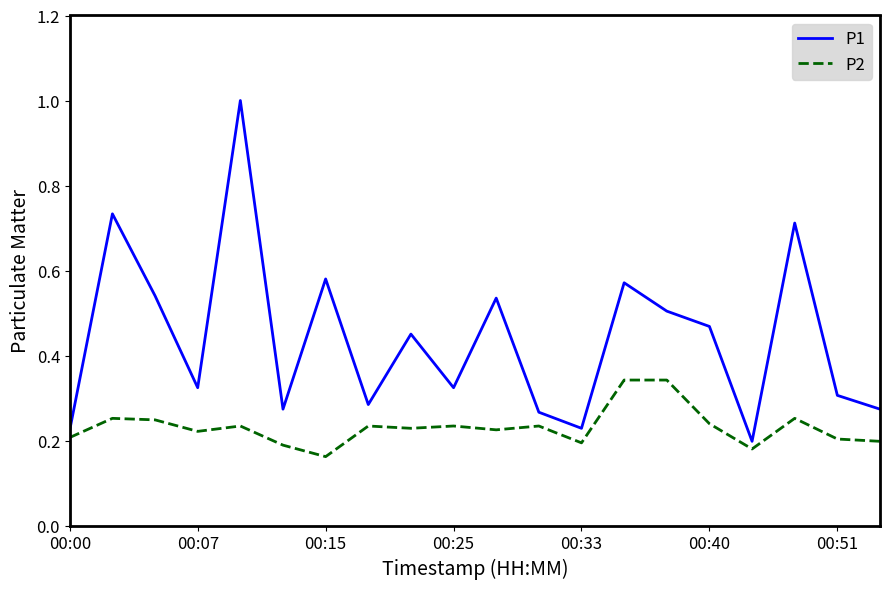

Which series has the largest range (max minus min)?

P1